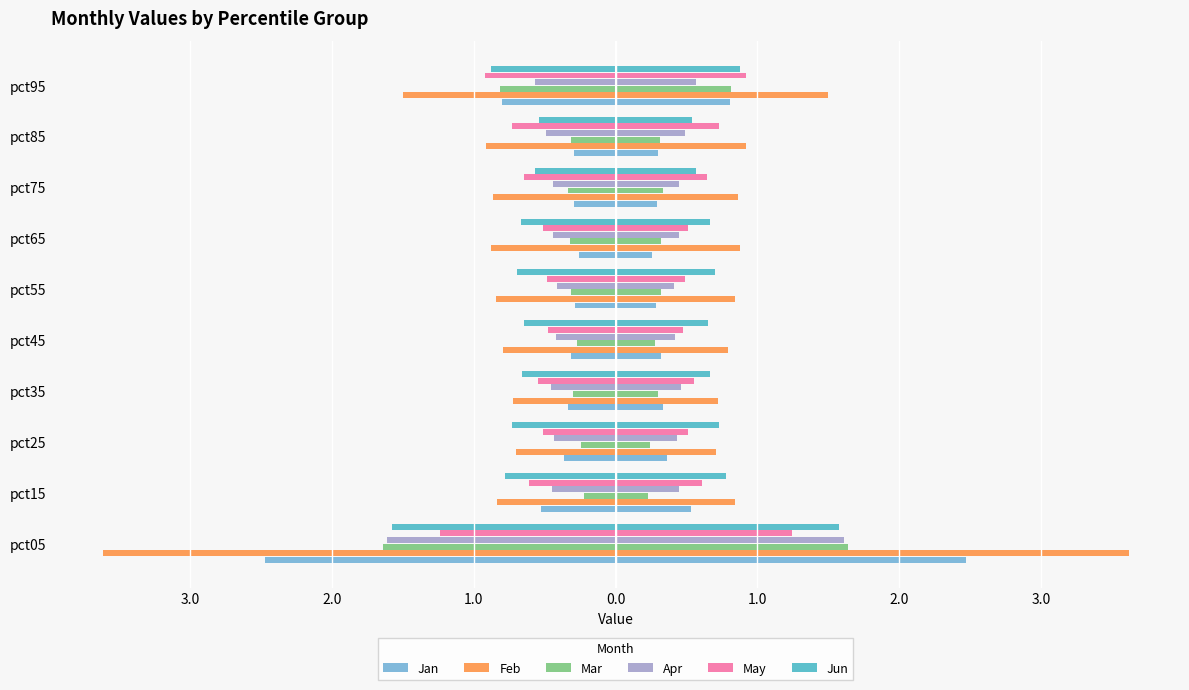

What is the total value across all series at pct45?

-2.9